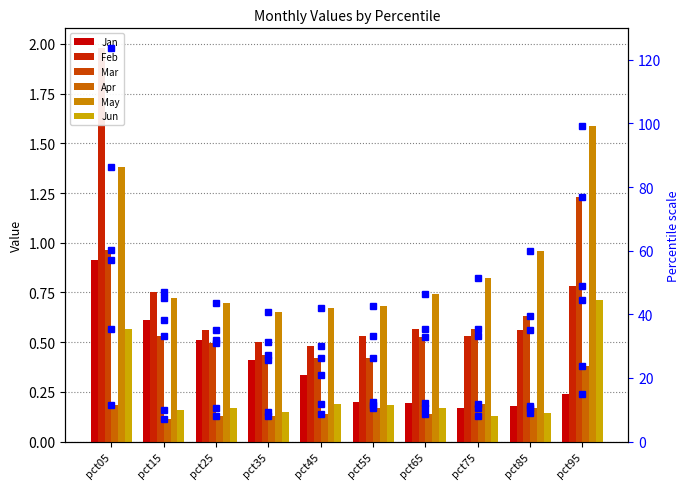

Reading left to right, transcribe all the data shown in this chart.

Jan: 0.9	0.6	0.5	0.4	0.3	0.2	0.2	0.2	0.2	0.2
Feb: 2.0	0.8	0.6	0.5	0.5	0.5	0.6	0.5	0.6	0.8
Mar: 1.0	0.5	0.5	0.4	0.4	0.4	0.5	0.6	0.6	1.2
Apr: 0.2	0.1	0.1	0.1	0.1	0.2	0.1	0.2	0.2	0.4
May: 1.4	0.7	0.7	0.7	0.7	0.7	0.7	0.8	1.0	1.6
Jun: 0.6	0.2	0.2	0.1	0.2	0.2	0.2	0.1	0.1	0.7